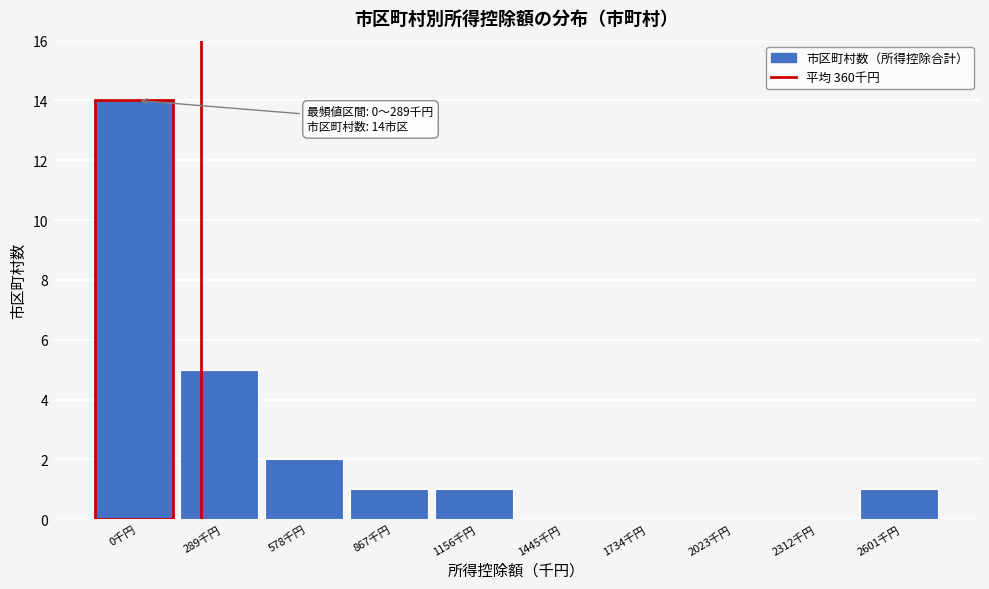

Reading right to left, what are all the values shown in this chart?

2601千円=1	2312千円=0	2023千円=0	1734千円=0	1445千円=0	1156千円=1	867千円=1	578千円=2	289千円=5	0千円=14